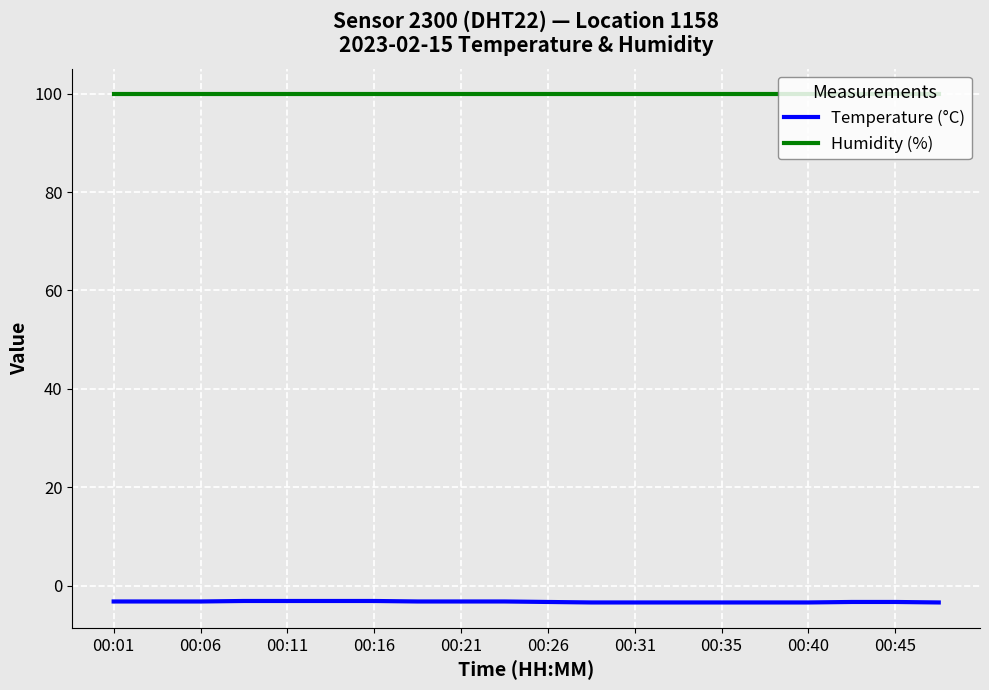

Which series has the largest total across all categories?

Humidity (%)